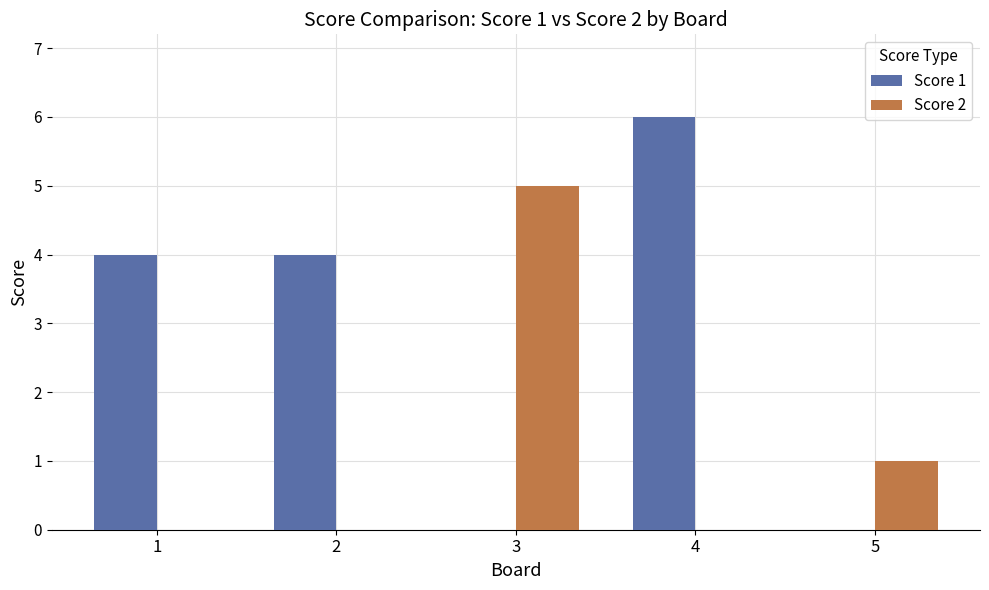

Count the number of data series in this chart.

2